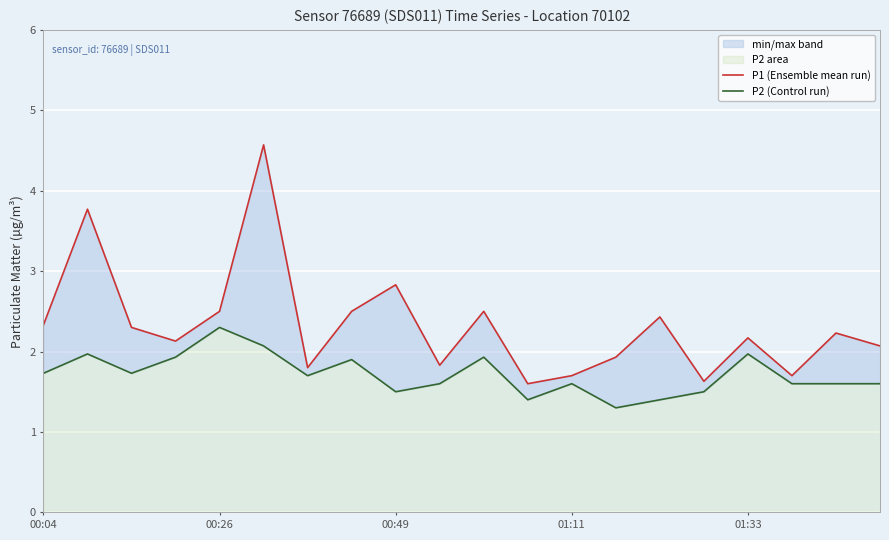

What is the difference between the P2 (Control run) values at 11 and 00:04?

0.3